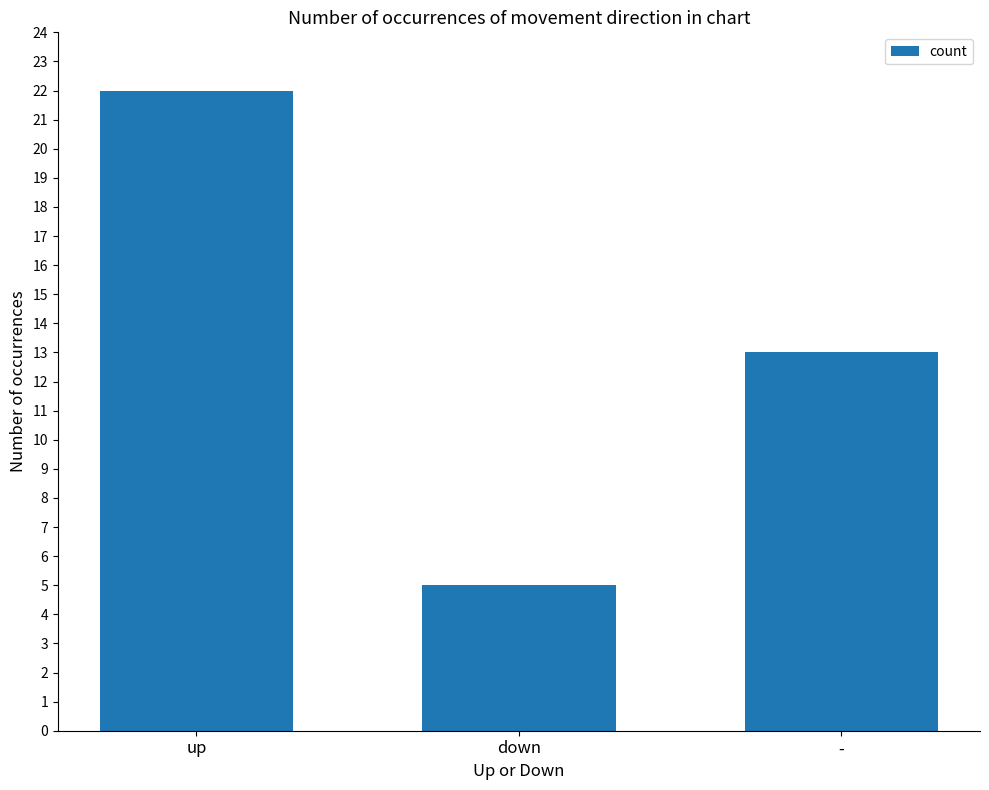

Where is the data nearest to the value 13?

-